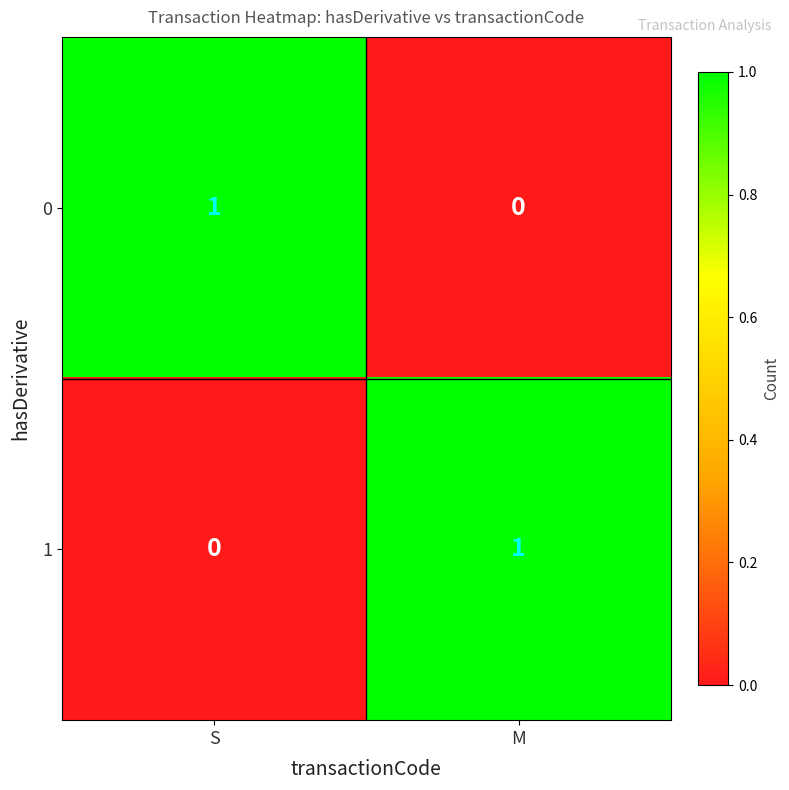

The value of 0 at M is 1. True or false?

False